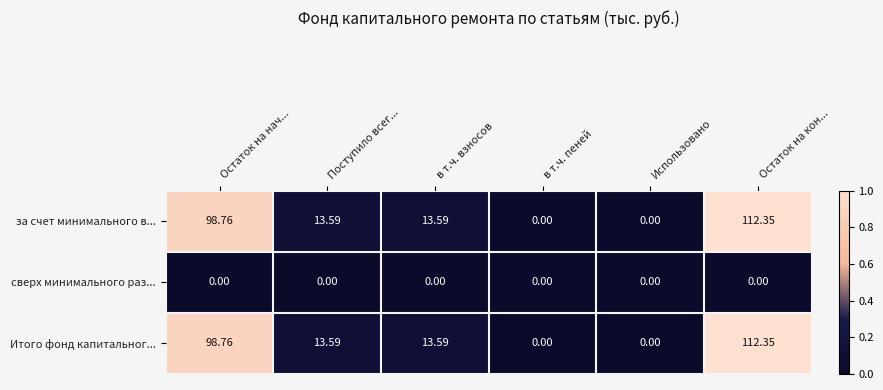

At which category is the sum across all series the highest?

Остаток на кон...